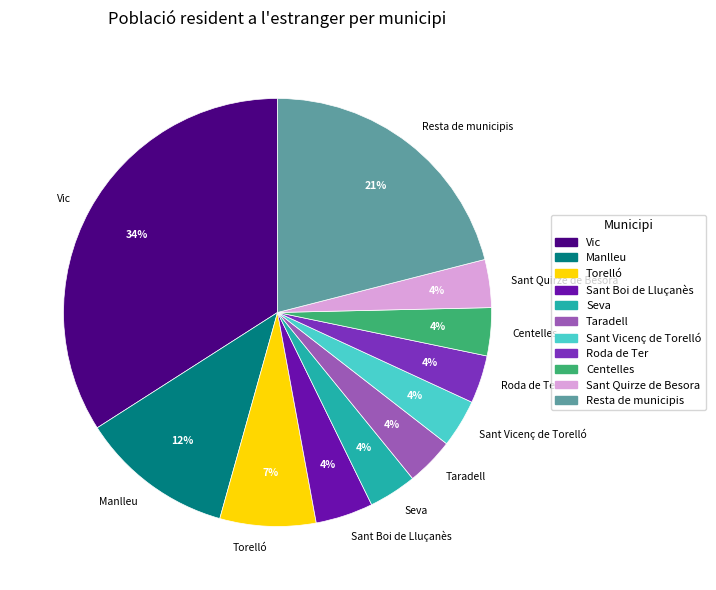

To the nearest percent, what portion does Roda de Ter represent?

4%